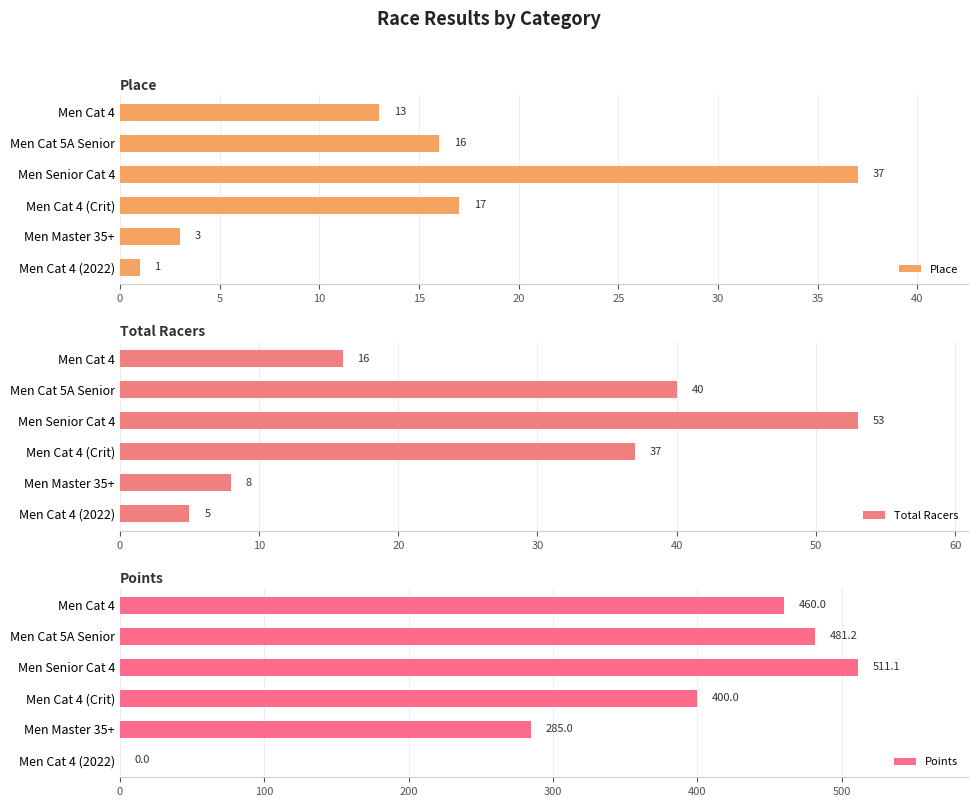

What is the maximum value shown in the chart?

511.1